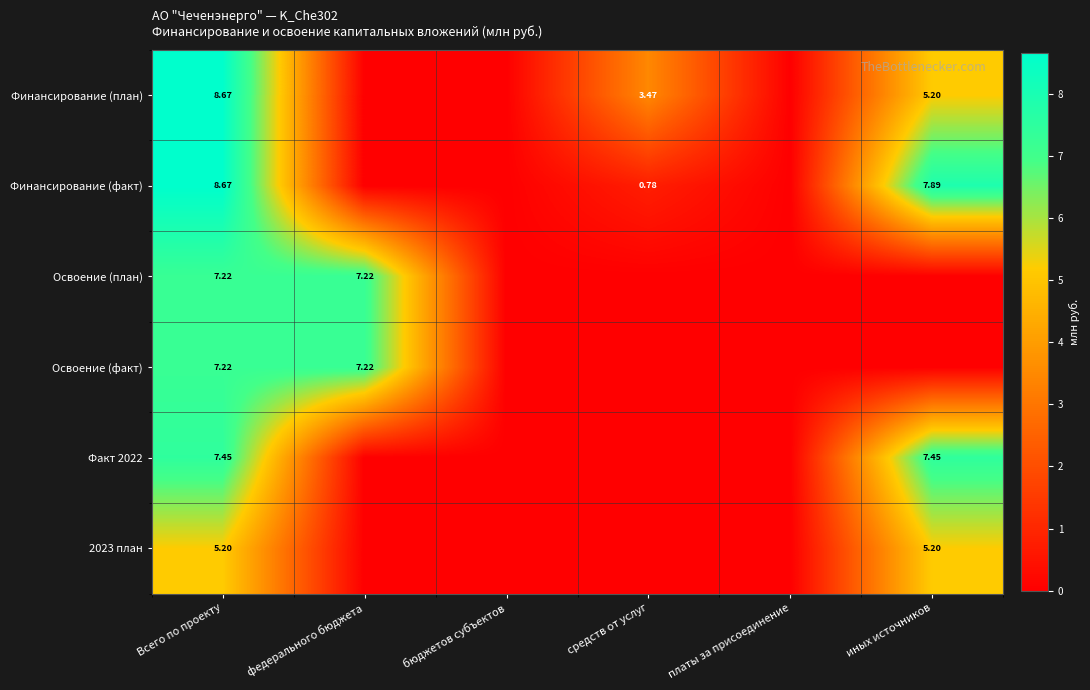

What value does the Факт 2022 series have at иных источников?

7.5